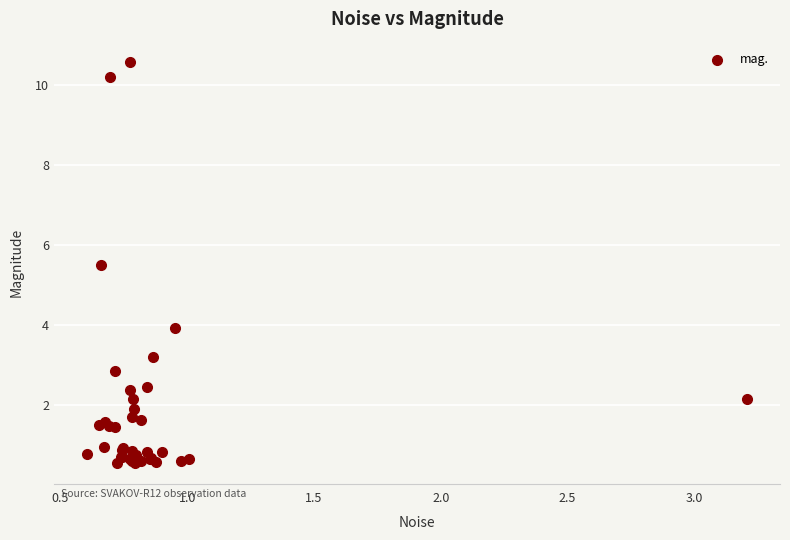

What Y value in the scatter plot is closest to 5?

5.5